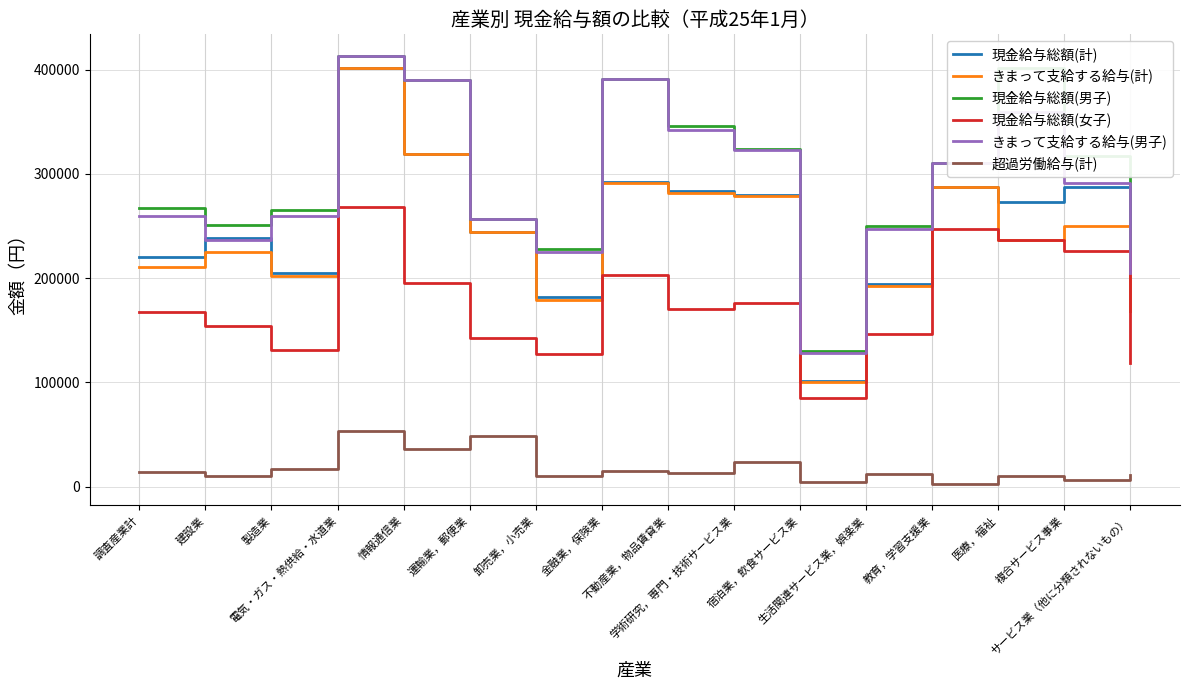

What is the highest value of the 現金給与総額(計) series?

401914